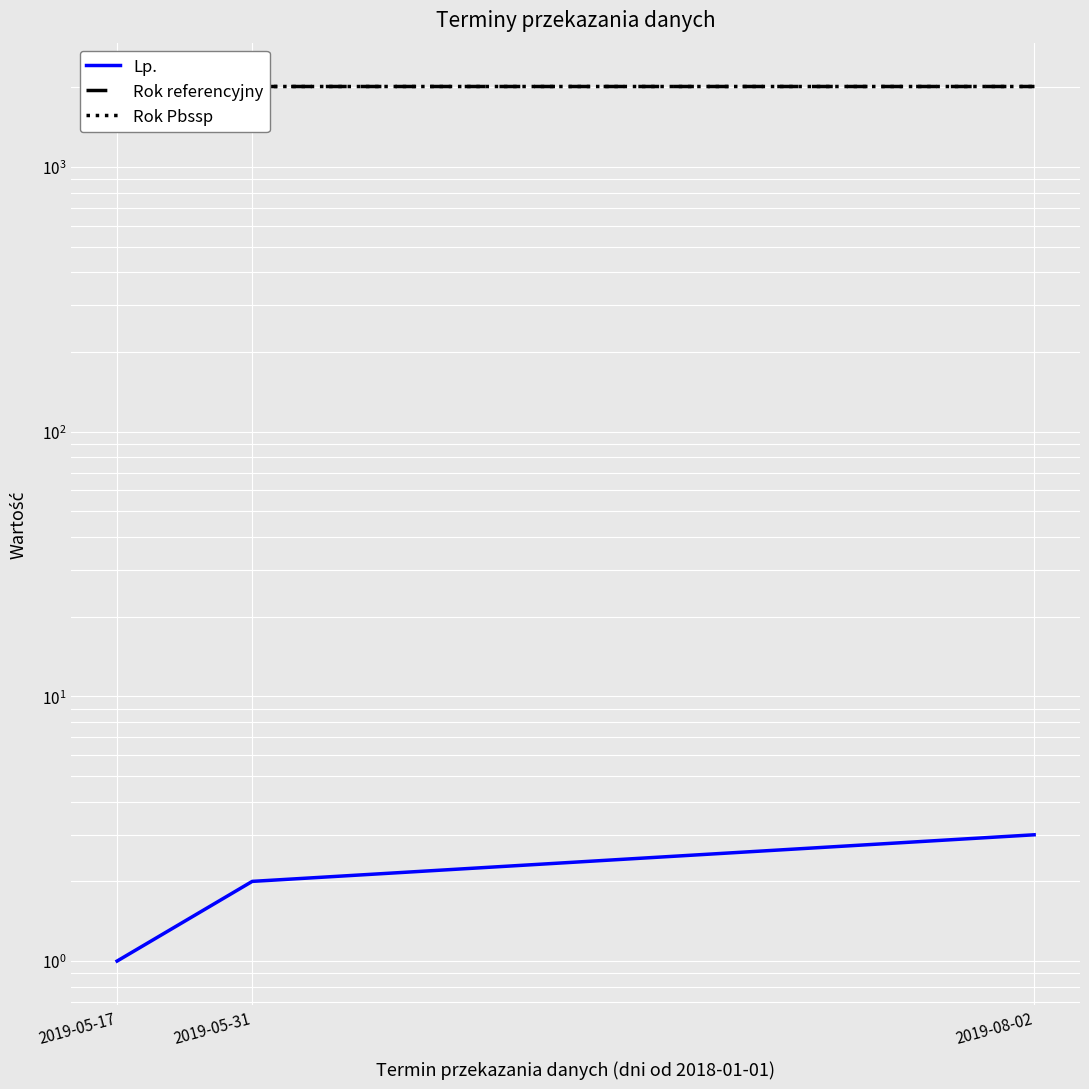

What position from the right is 2019-05-31?

2